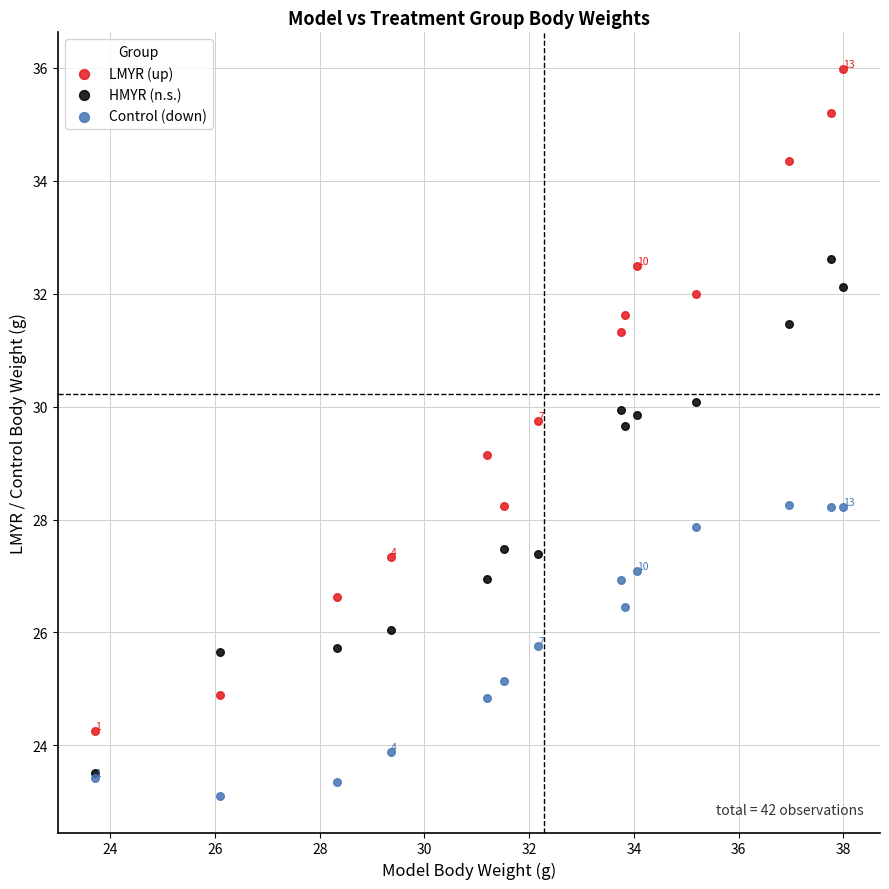

Across all series, what Y value is closest to 29?

29.1